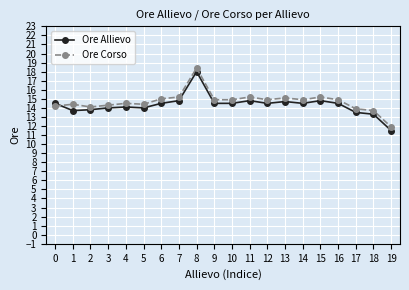

What is the approximate value of Ore Allievo at 7?

14.8